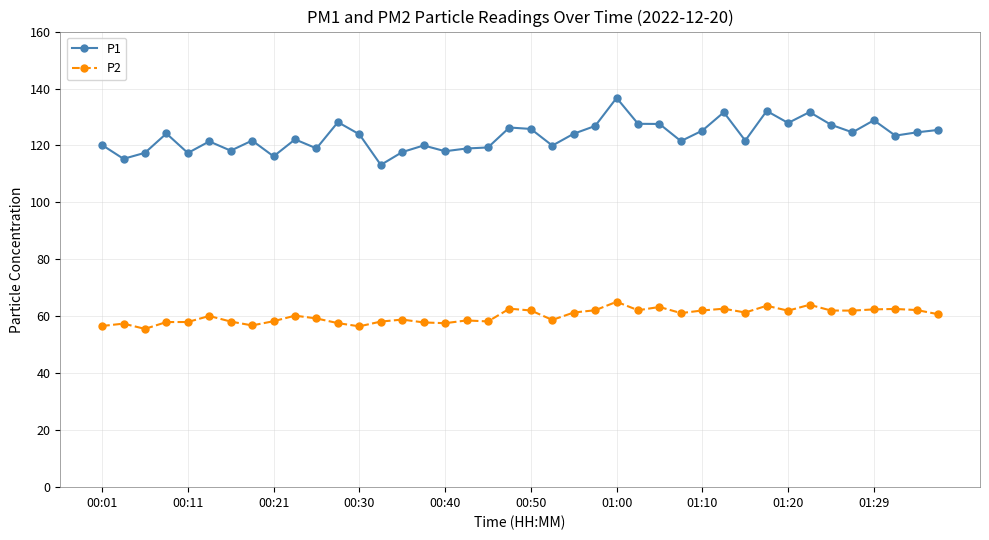

True or false: P2 has more than 1 points higher than both neighbors.

True